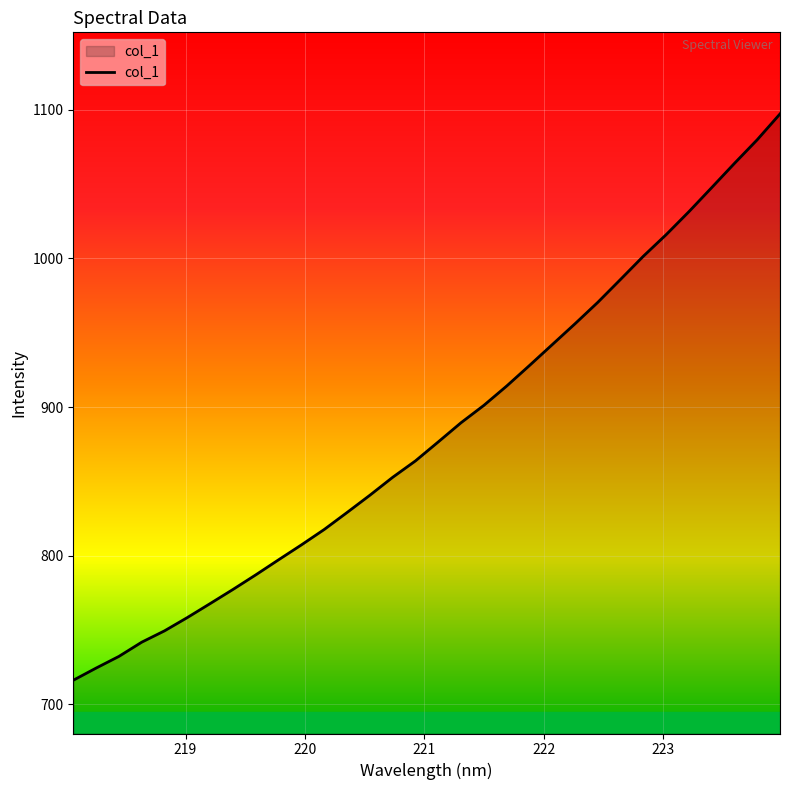

What is the difference between the maximum and minimum values?

380.8